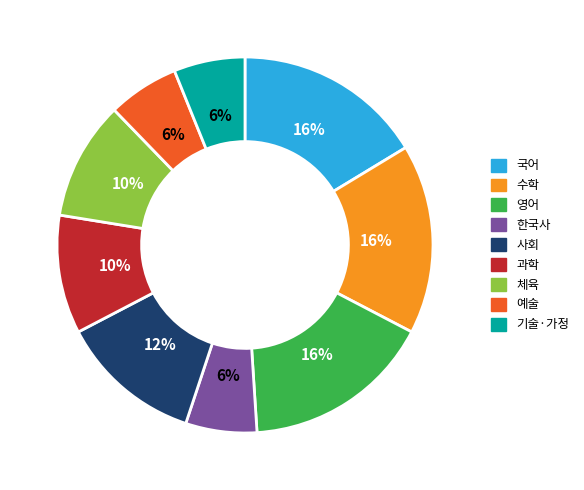

To the nearest percent, what percentage of the pie is 체육?

10%